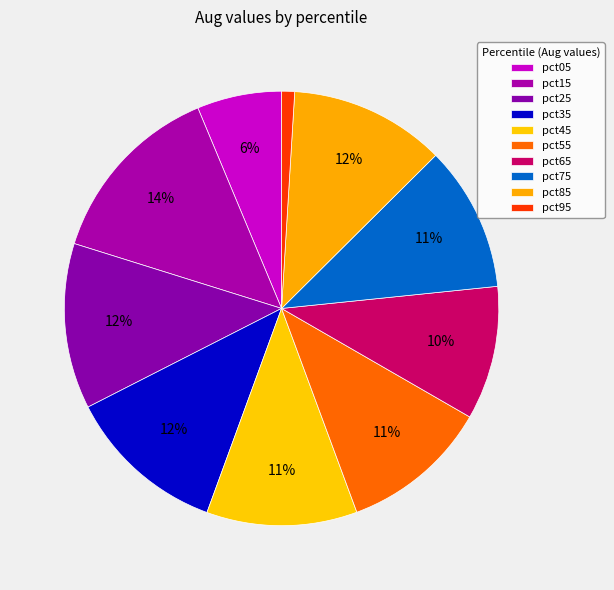

How many segments does this pie chart have?

10